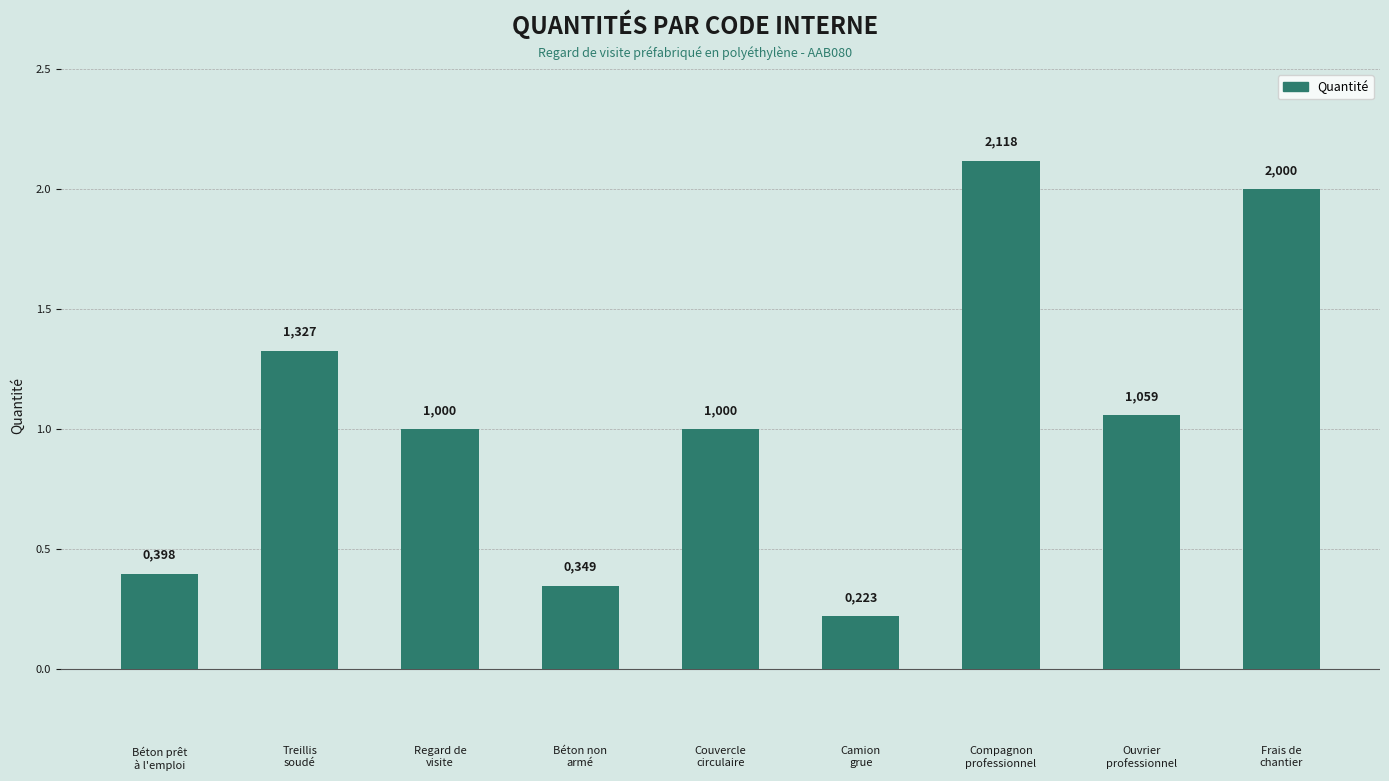

How many bars are there in total?

9